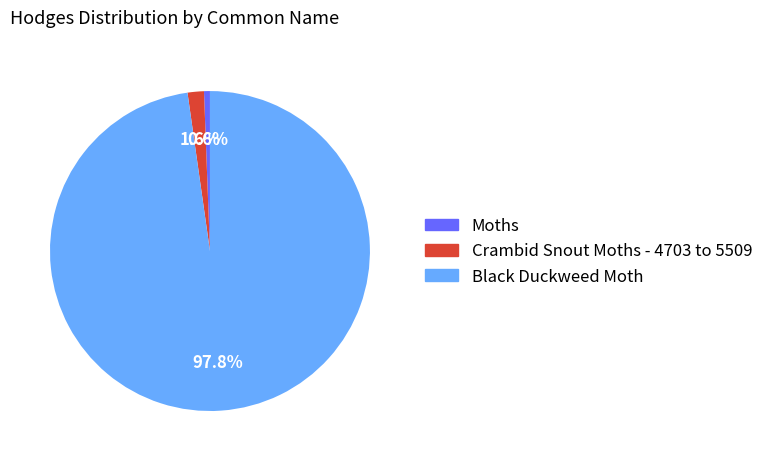

What portion of the pie excludes Black Duckweed Moth?

2.2%